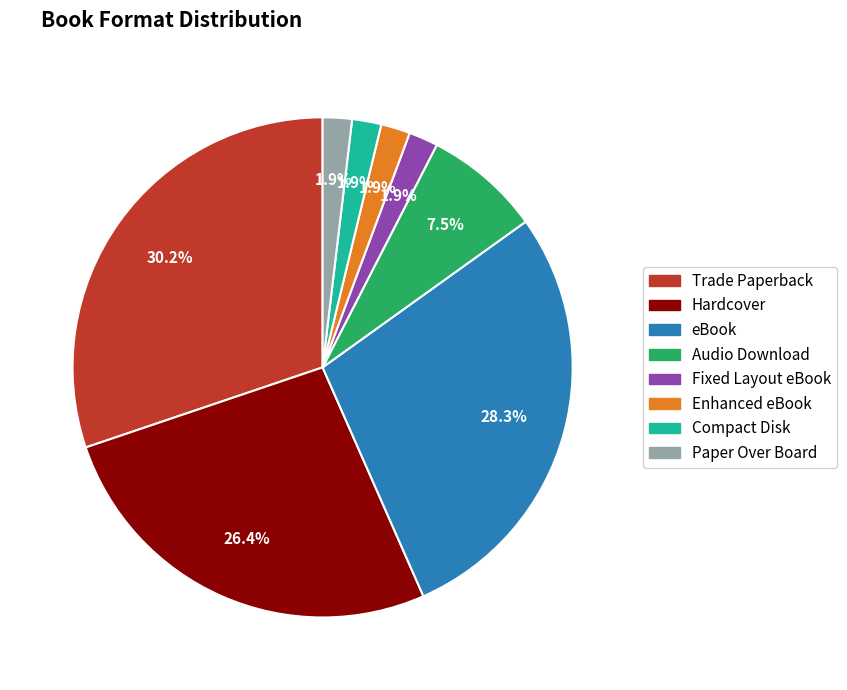

Count the number of slices in the pie.

8